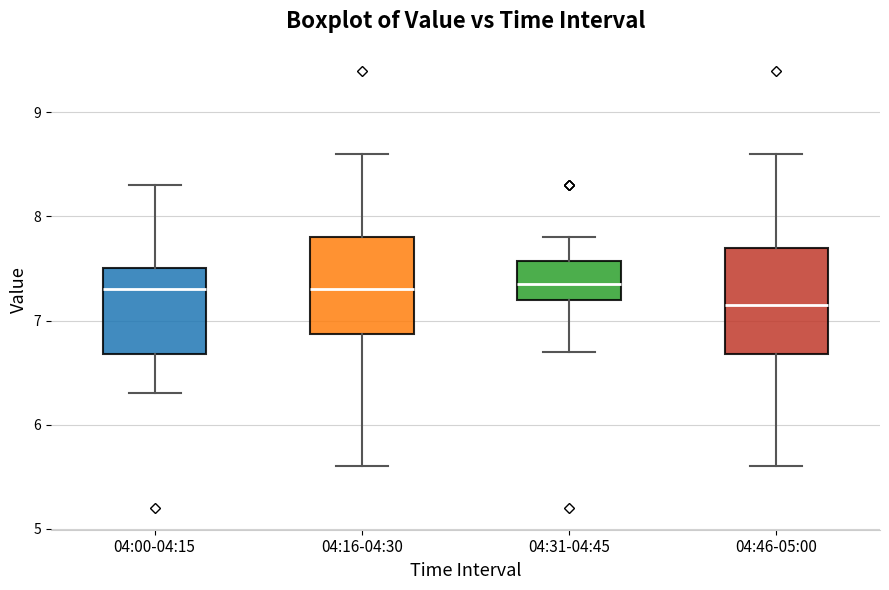

Where does the upper whisker of the box for 04:31-04:45 end on the y-axis? The values are not printed on the chart, so give them approximately, as read against the axis.

7.8